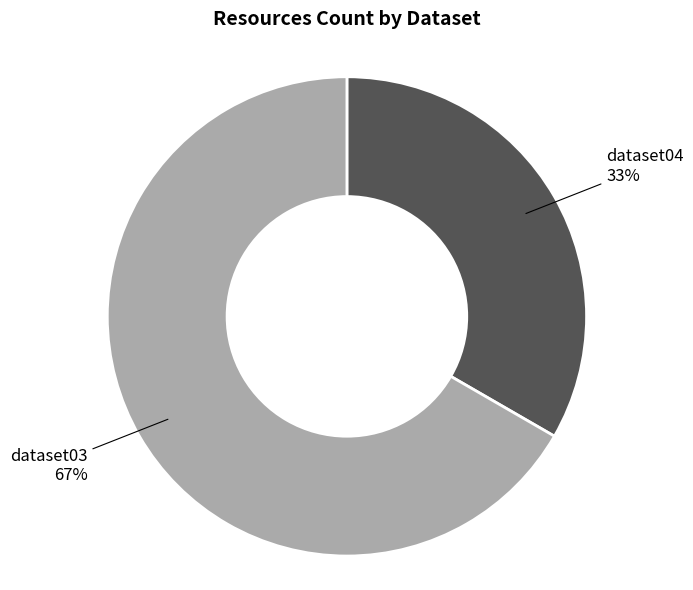

To the nearest percent, what is the average slice percentage?

50%